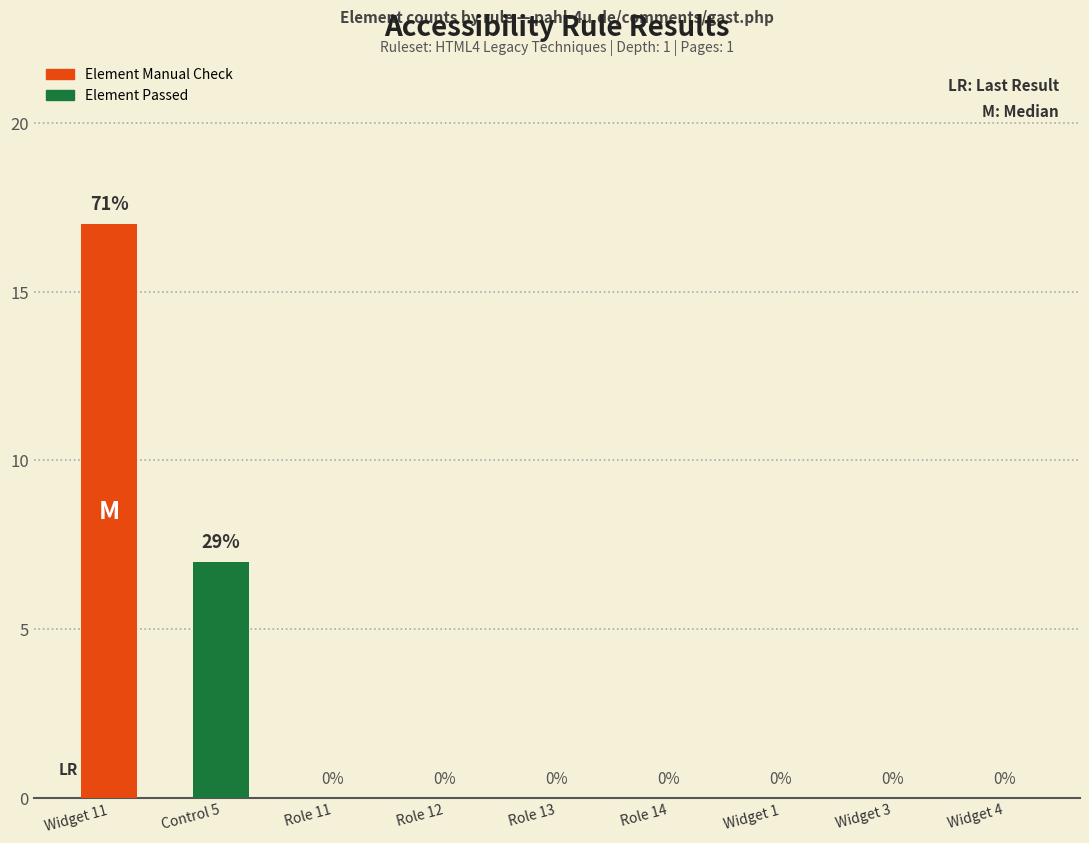

What is the average value of the Element Manual Check series?

2